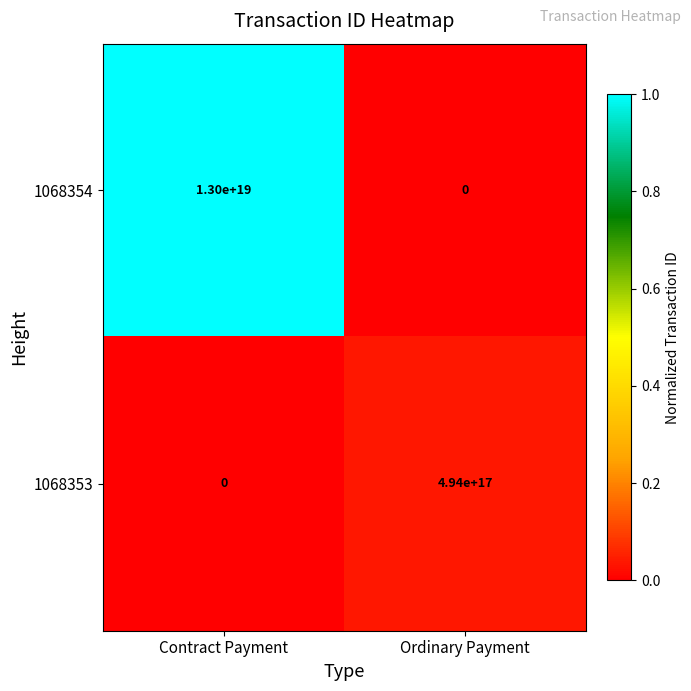

At which category is the sum across all series the highest?

Contract Payment